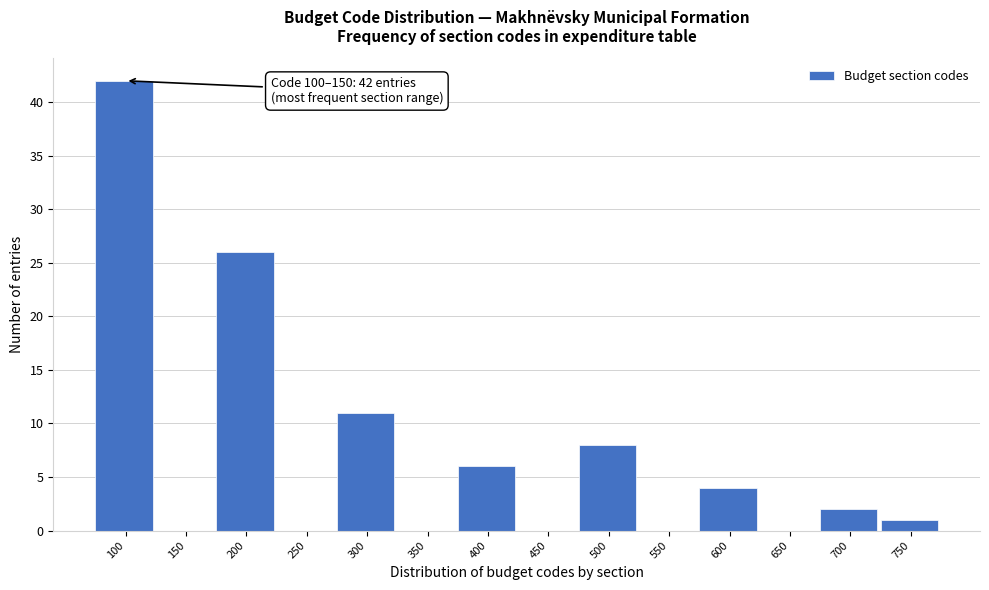

Reading right to left, extract all data points from this chart.

750=1	700=2	650=0	600=4	550=0	500=8	450=0	400=6	350=0	300=11	250=0	200=26	150=0	100=42